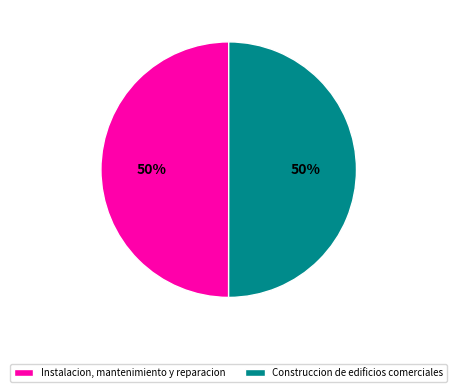

What percentage is the Construccion de edificios comerciales slice, to the nearest percent?

50%